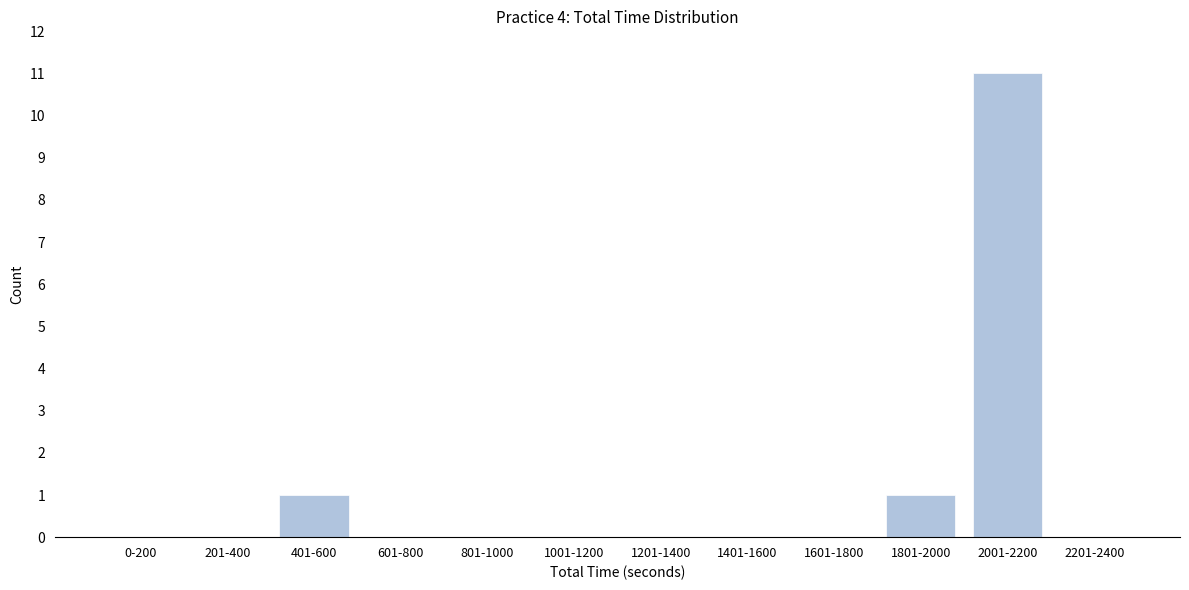

Reading left to right, what are all the values shown in this chart?

0-200=0	201-400=0	401-600=1	601-800=0	801-1000=0	1001-1200=0	1201-1400=0	1401-1600=0	1601-1800=0	1801-2000=1	2001-2200=11	2201-2400=0